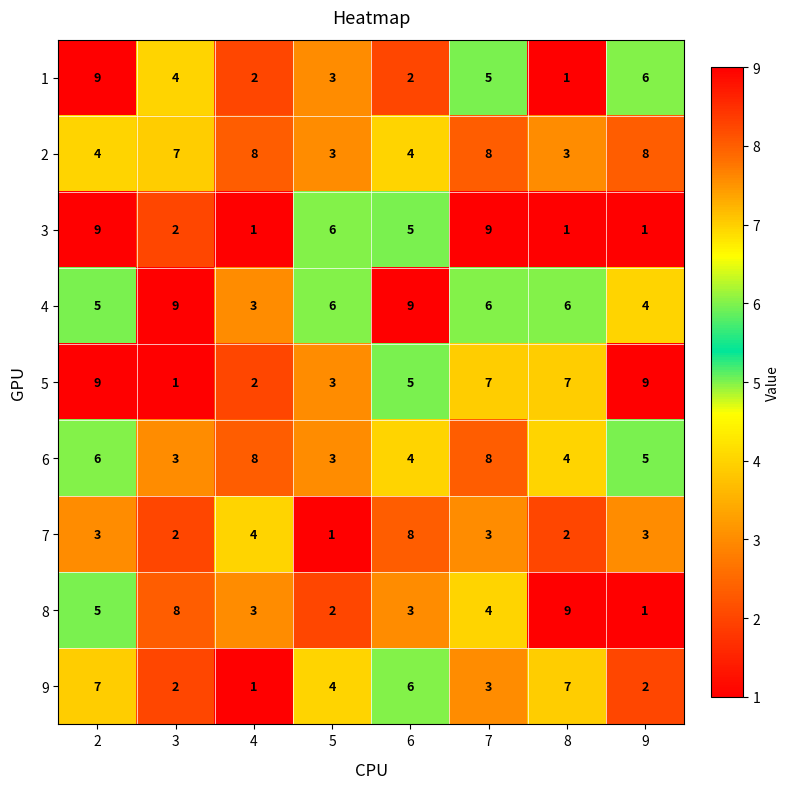

How many distinct data groups are displayed?

9